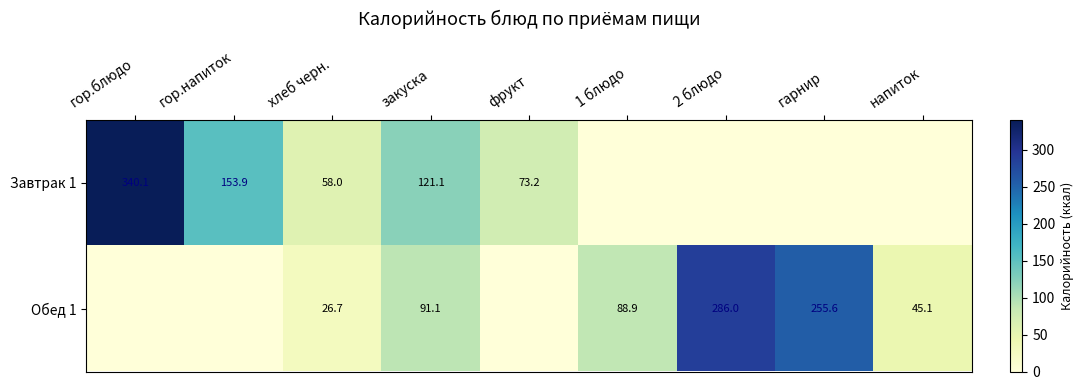

Is it true that Завтрак 1 equals 176.4 at гор.блюдо?

False